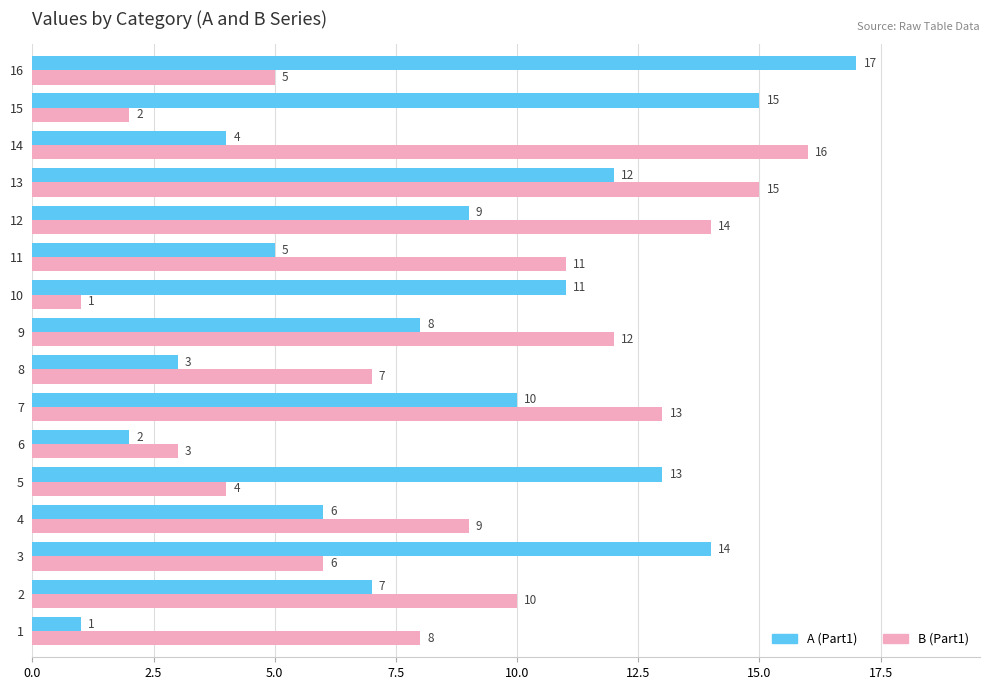

True or false: B (Part1) has a value of 6 at 11.

False